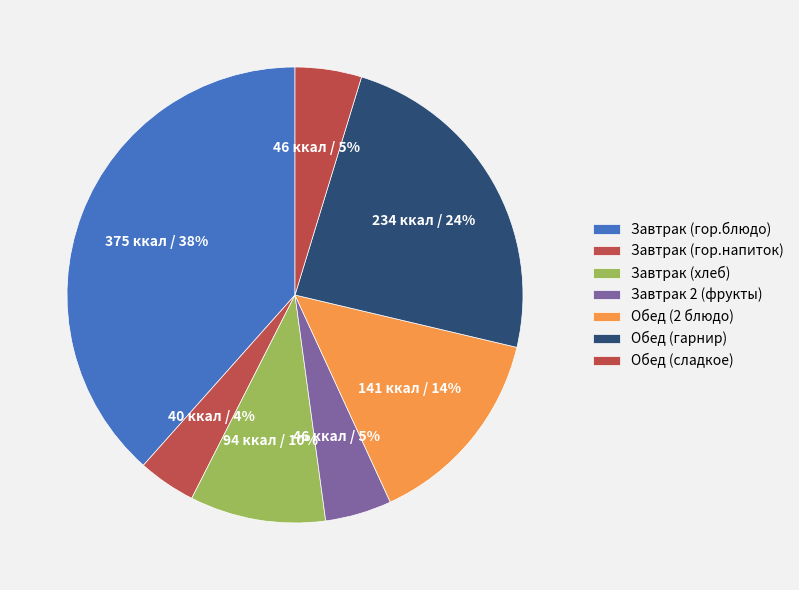

True or false: Обед (гарнир) accounts for 35% of the total.

False